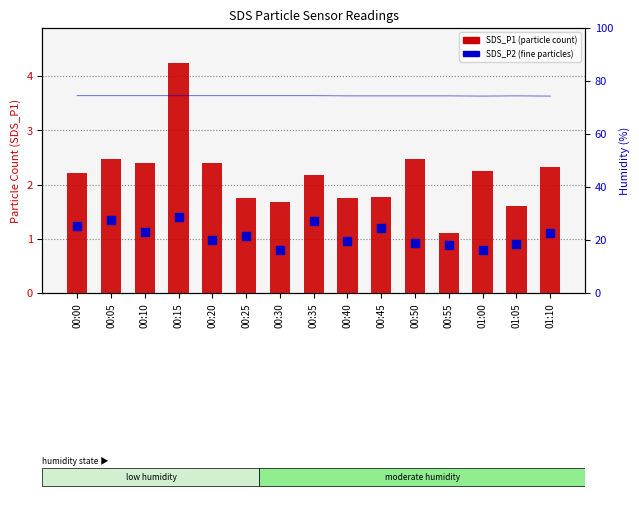

What is the total value across all series at 00:25?

2.8